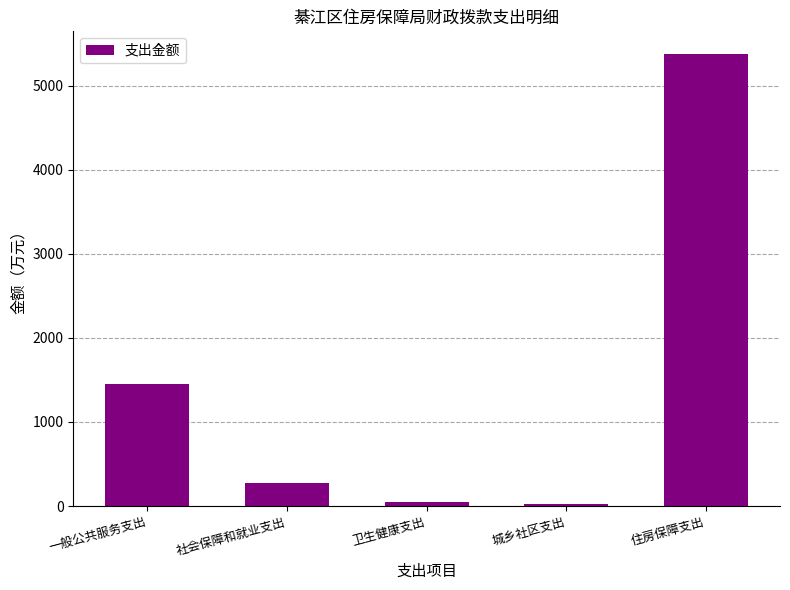

Is it true that the value at 城乡社区支出 is 29.9?

True